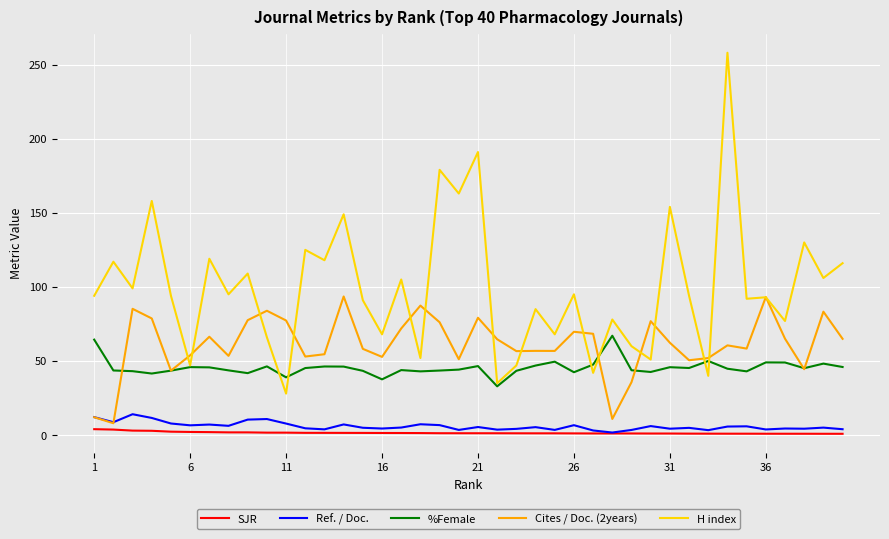

Which series has the largest range (max minus min)?

H index